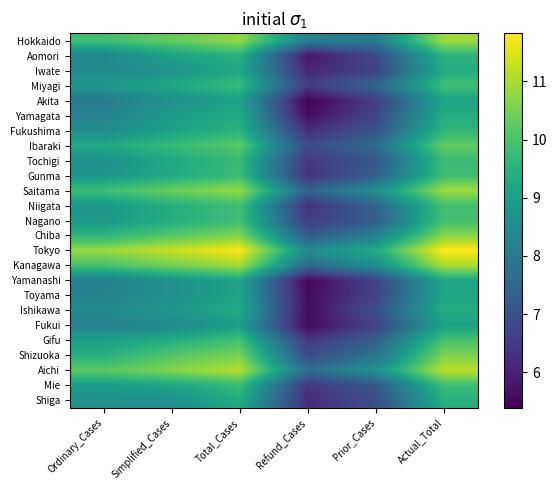

What is the difference between the highest and lowest values at Refund_Cases?

3.1